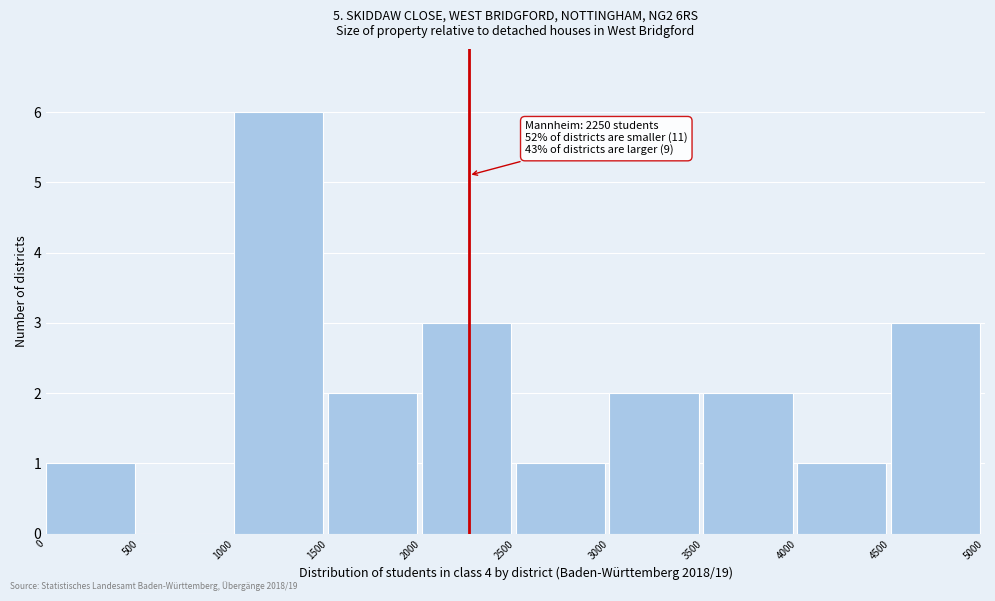

Over which range of the x-axis is the bar tallest?

1000 to 1500